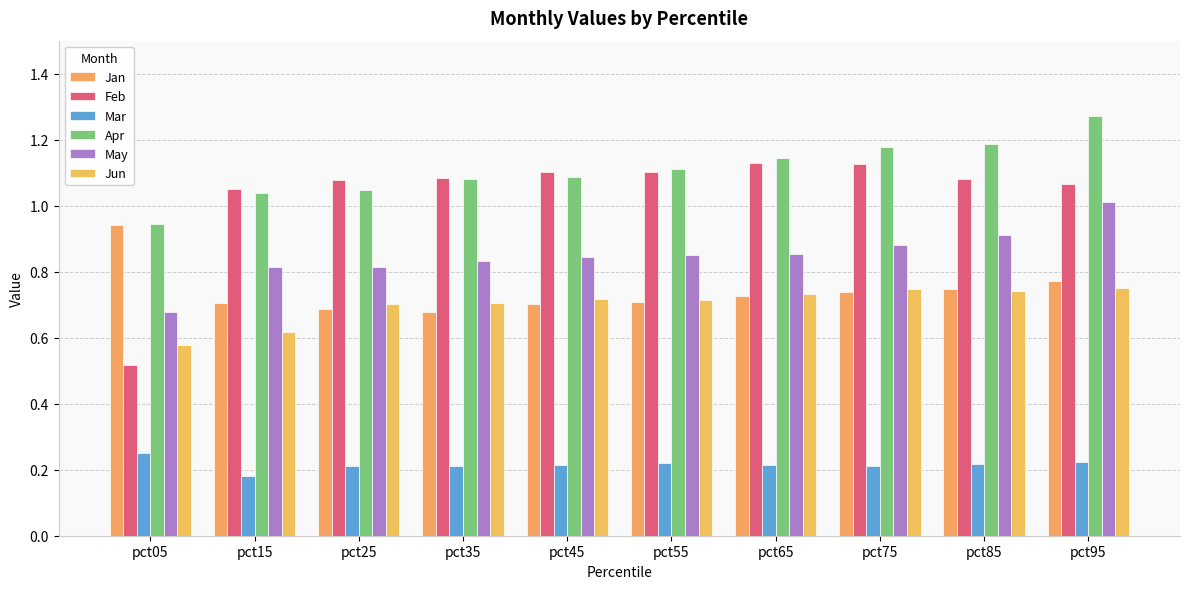

What is the total value across all series at pct45?

4.7